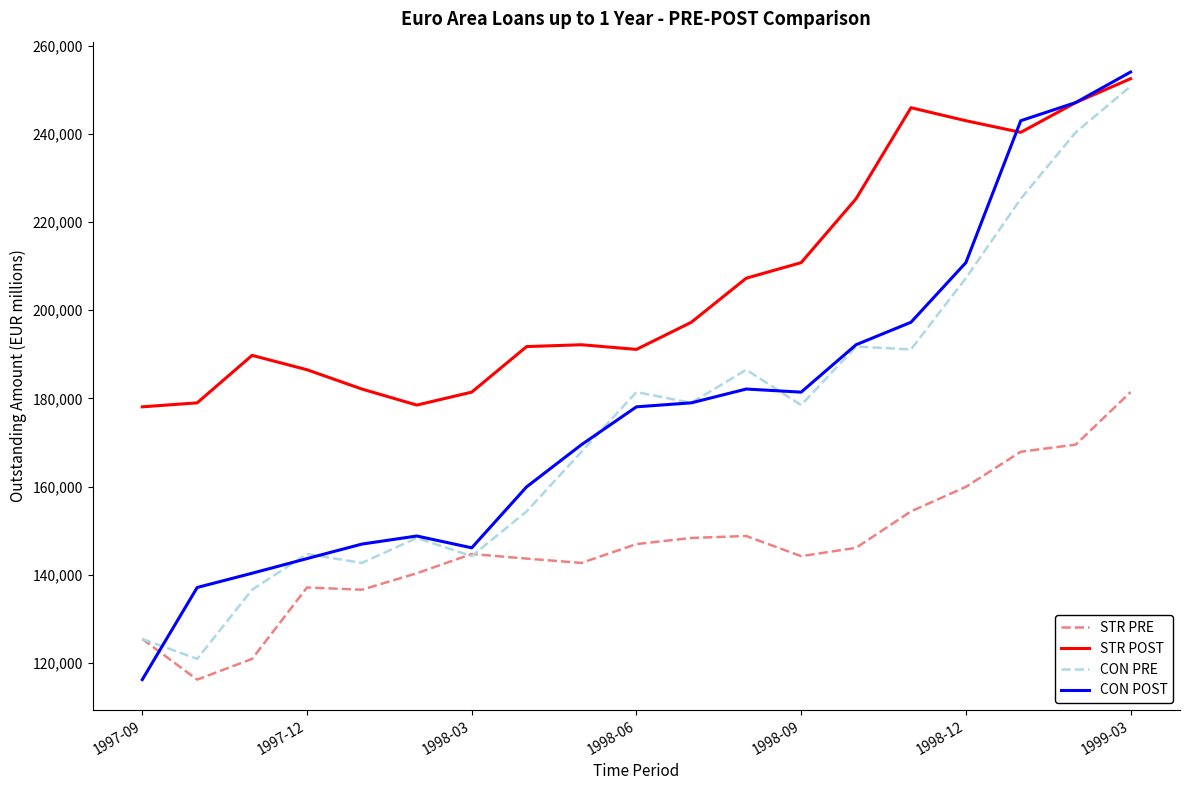

What is the minimum value for CON PRE?

120918.4